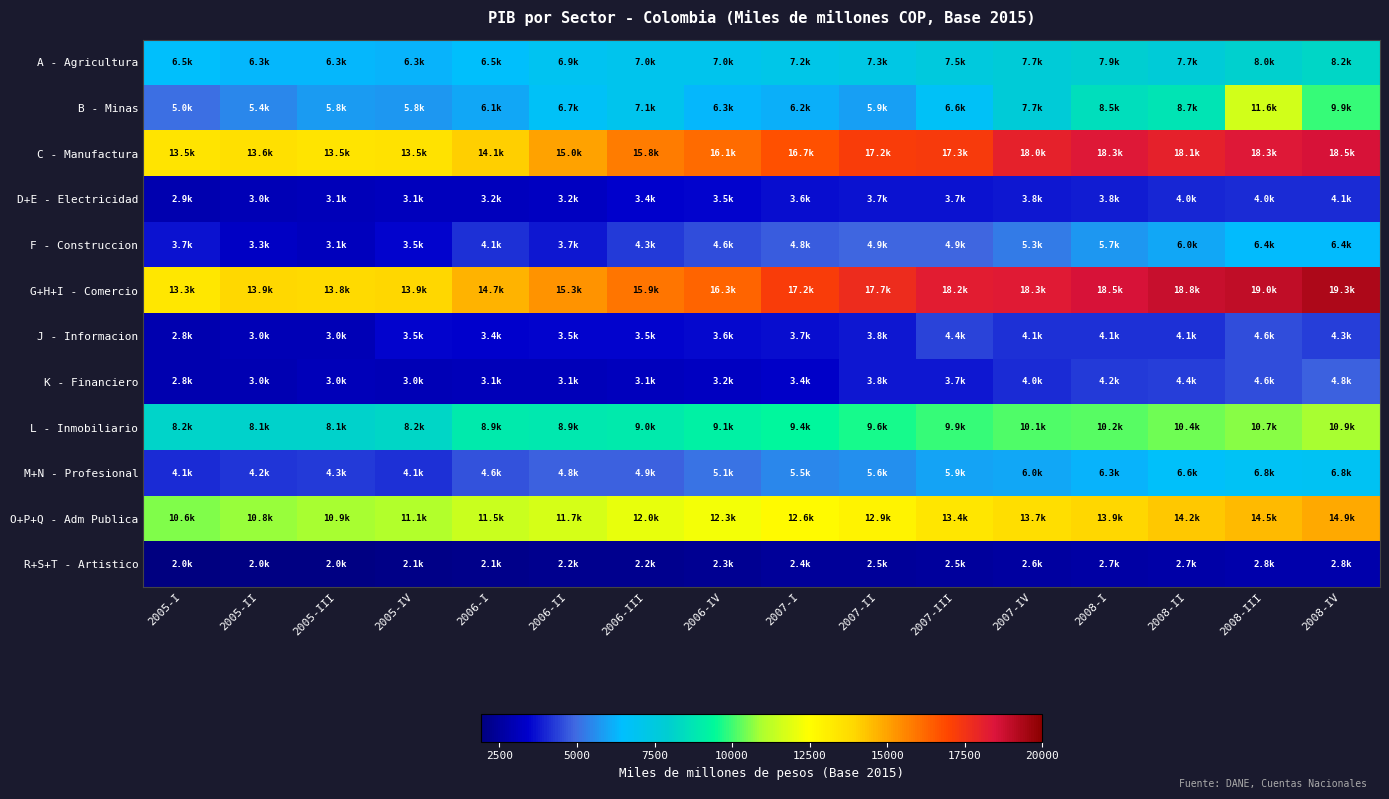

What is the total value across all series at 2006-III?

88206.9